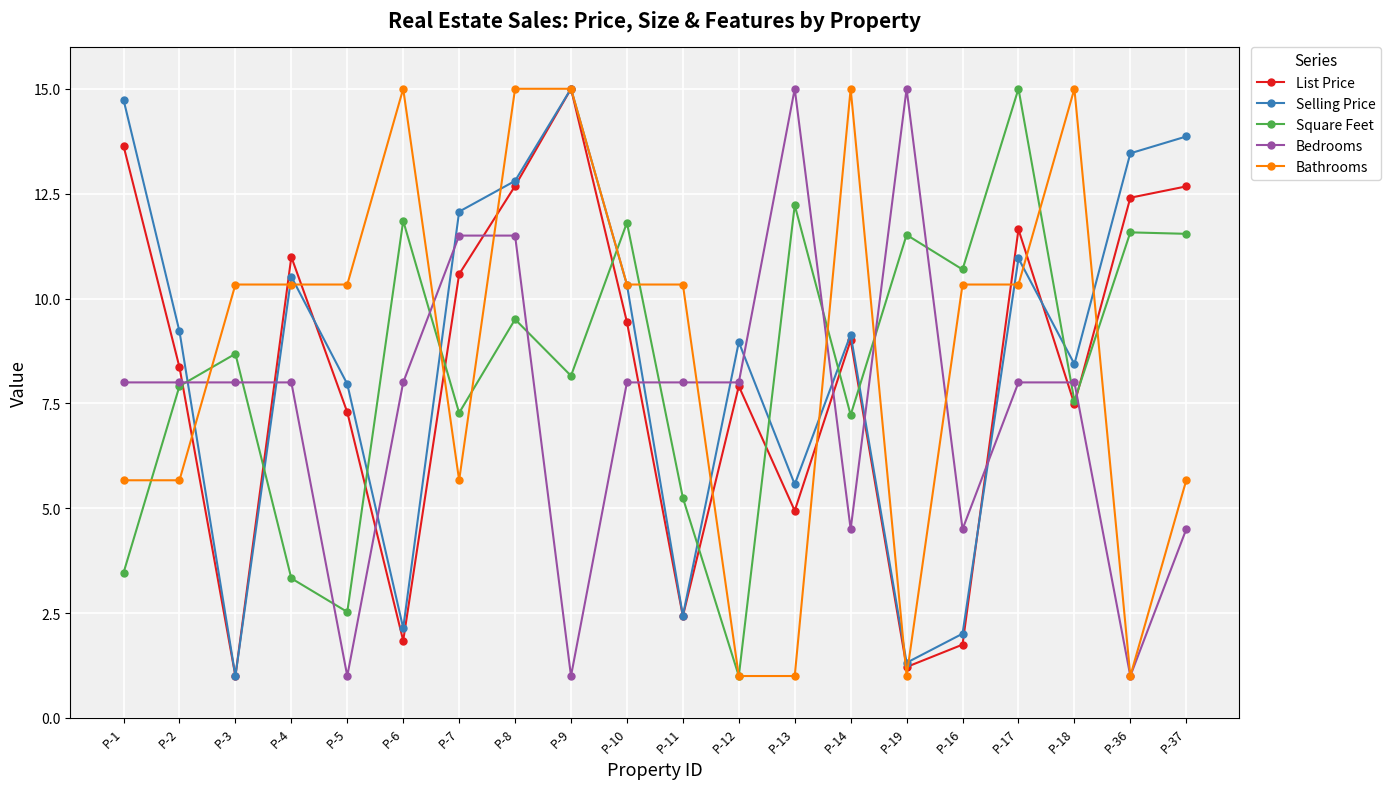

At which category does Selling Price reach its first local valley?

P-3